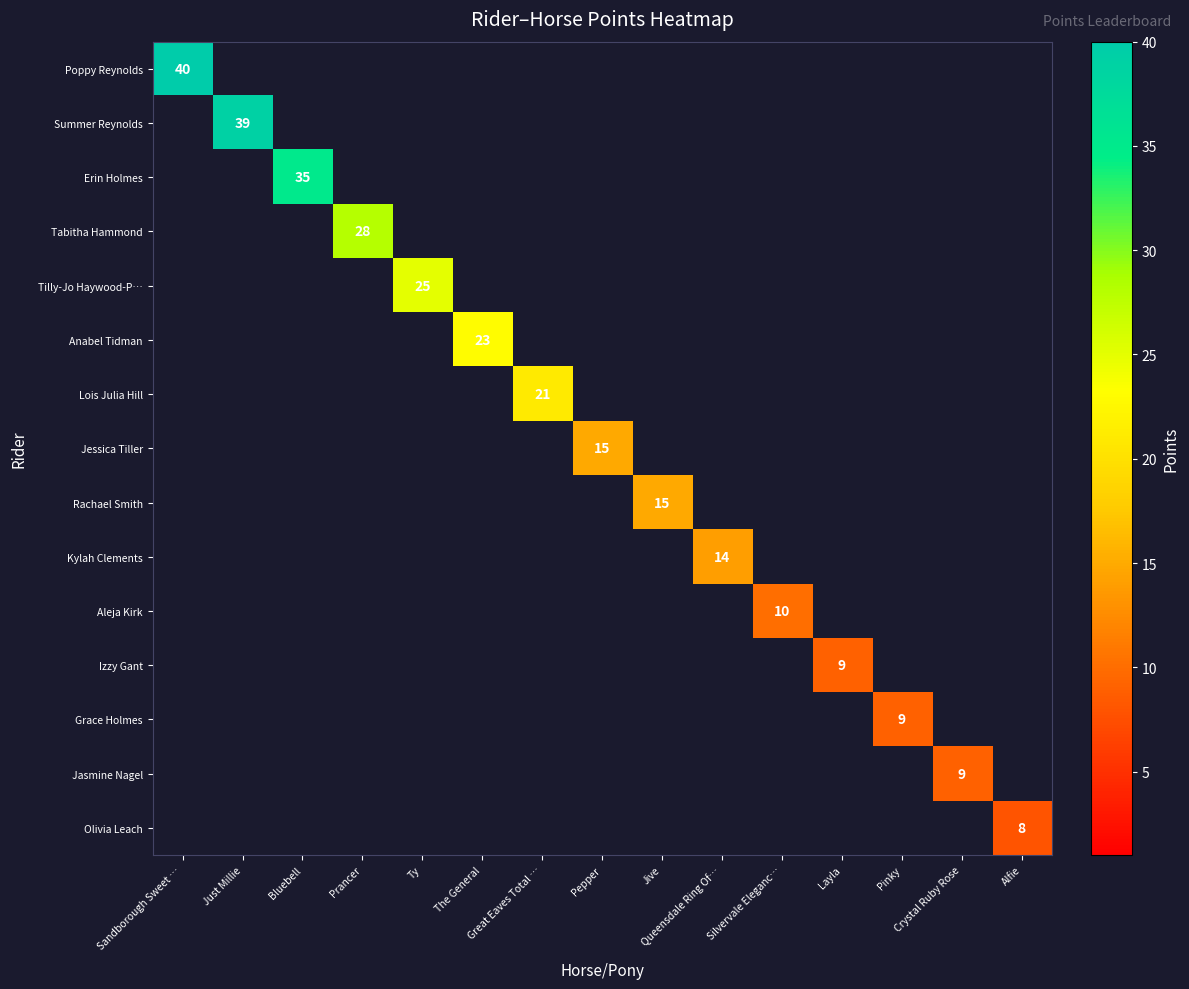

What is the smallest value displayed?

8.0